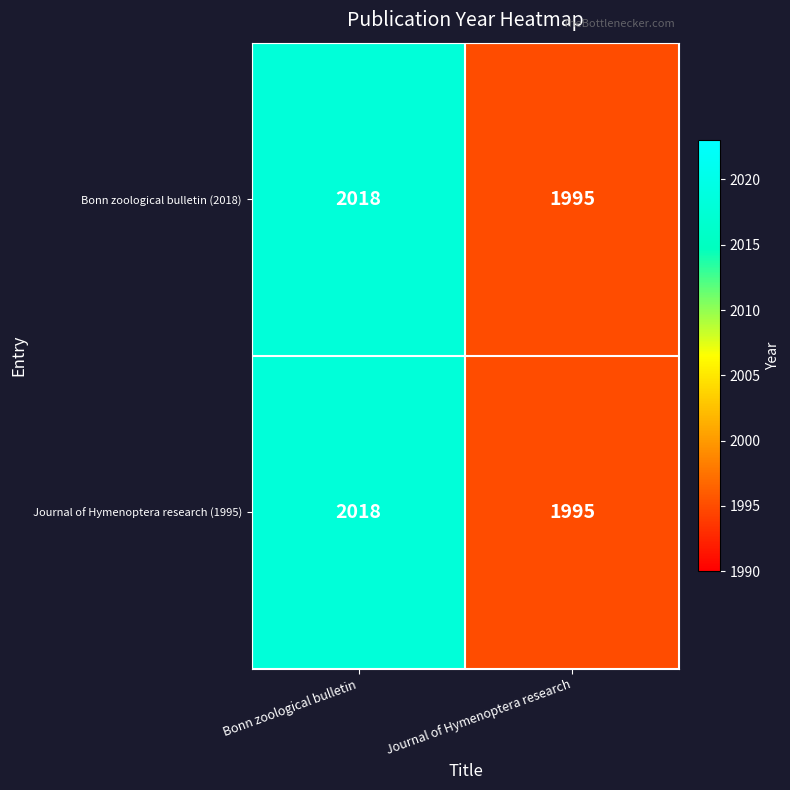

Reading right to left, what are all the values shown in this chart?

Bonn zoological bulletin (2018): 1995	2018
Journal of Hymenoptera research (1995): 1995	2018